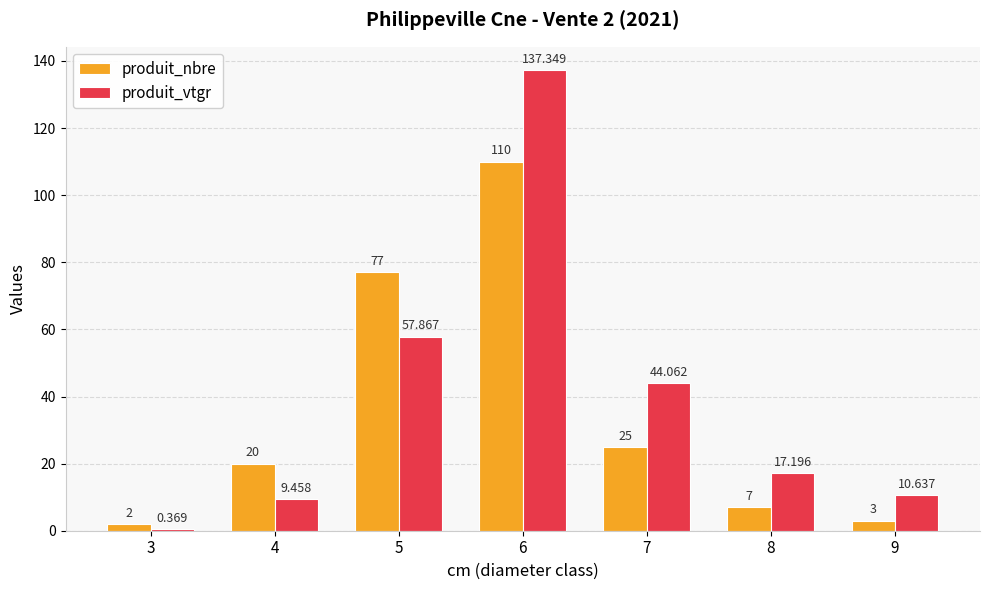

How many groups of bars are there?

7